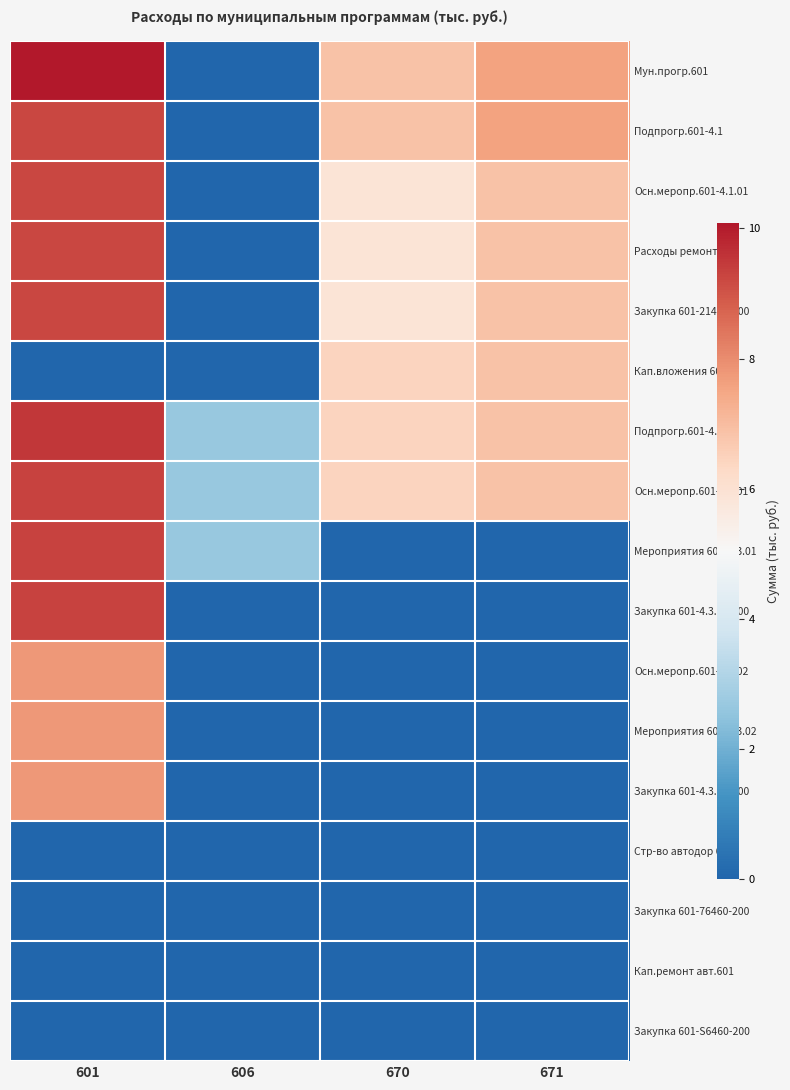

Reading left to right, extract all data points from this chart.

Мун.прогр.601: 601=10.1	606=0.0	670=6.9	671=7.6
Подпрогр.601-4.1: 601=9.2	606=0.0	670=6.9	671=7.6
Осн.меропр.601-4.1.01: 601=9.2	606=0.0	670=5.9	671=6.9
Расходы ремонт 601: 601=9.2	606=0.0	670=5.9	671=6.9
Закупка 601-21420-200: 601=9.2	606=0.0	670=5.9	671=6.9
Кап.вложения 601: 601=0.0	606=0.0	670=6.4	671=6.9
Подпрогр.601-4.3: 601=9.5	606=2.6	670=6.4	671=6.9
Осн.меропр.601-4.3.01: 601=9.3	606=2.6	670=6.4	671=6.9
Мероприятия 601-4.3.01: 601=9.3	606=2.6	670=0.0	671=0.0
Закупка 601-4.3.01-200: 601=9.3	606=0.0	670=0.0	671=0.0
Осн.меропр.601-4.3.02: 601=7.8	606=0.0	670=0.0	671=0.0
Мероприятия 601-4.3.02: 601=7.8	606=0.0	670=0.0	671=0.0
Закупка 601-4.3.02-200: 601=7.8	606=0.0	670=0.0	671=0.0
Стр-во автодор 601: 601=0.0	606=0.0	670=0.0	671=0.0
Закупка 601-76460-200: 601=0.0	606=0.0	670=0.0	671=0.0
Кап.ремонт авт.601: 601=0.0	606=0.0	670=0.0	671=0.0
Закупка 601-S6460-200: 601=0.0	606=0.0	670=0.0	671=0.0